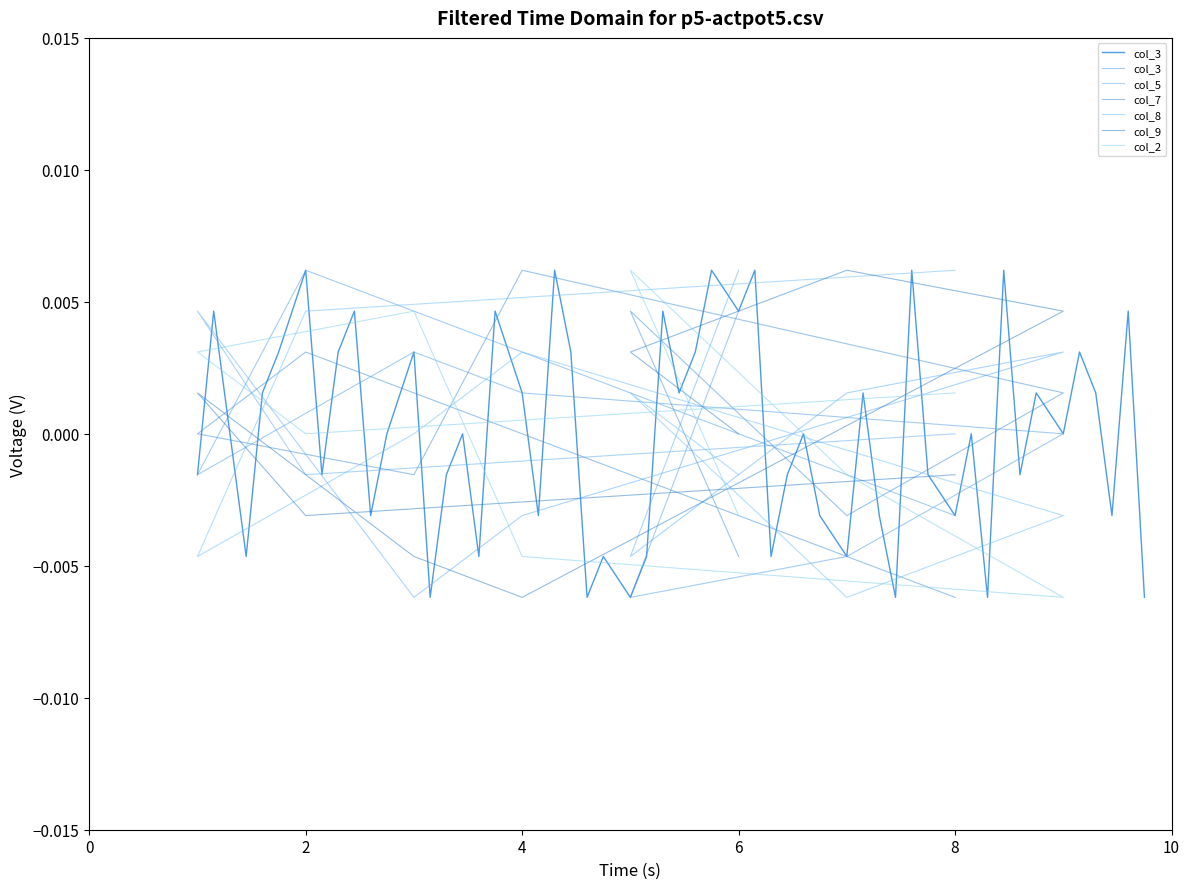

At how many categories does at least one series exceed 0?

9